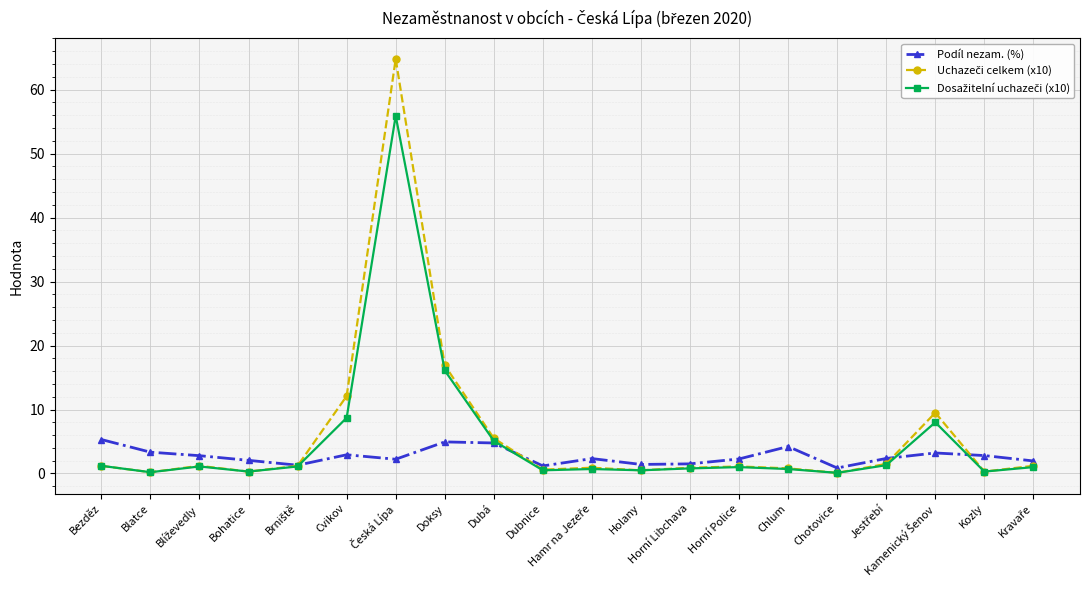

What is the value of the Podíl nezam. (%) point at the 7th from the left?

2.2